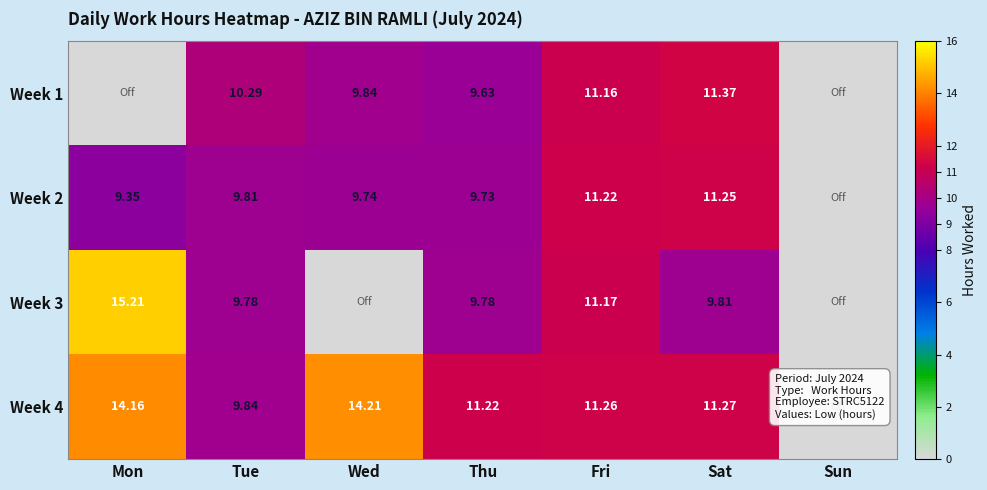

What is the greatest value displayed?

15.2